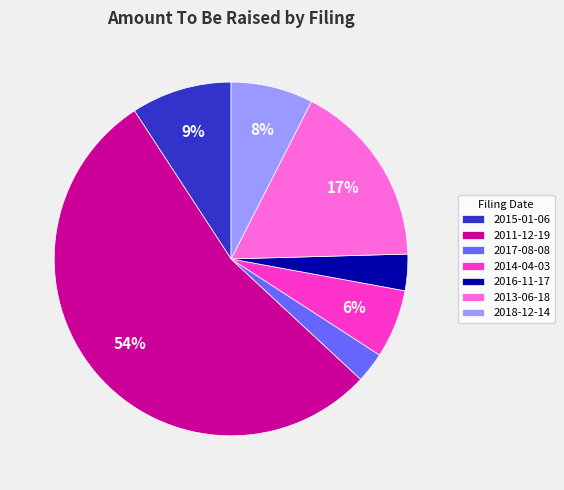

To the nearest percent, what is the average slice percentage?

14%